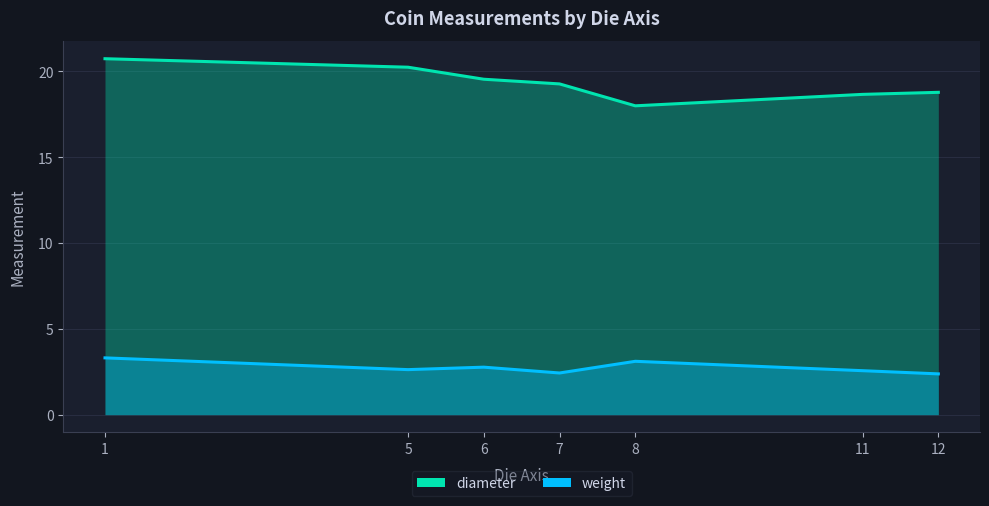

How many categories are shown in the chart?

7